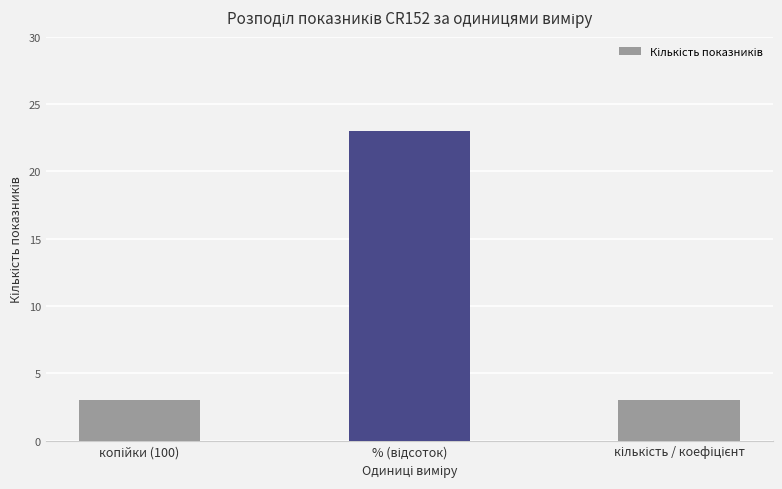

What is the minimum value shown in the chart?

3